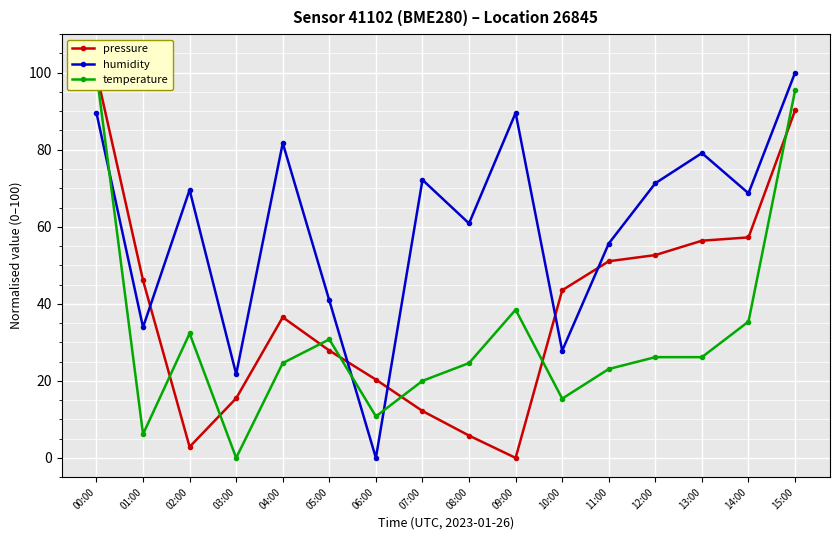

The value of temperature at 13:00 is 26.2. True or false?

True